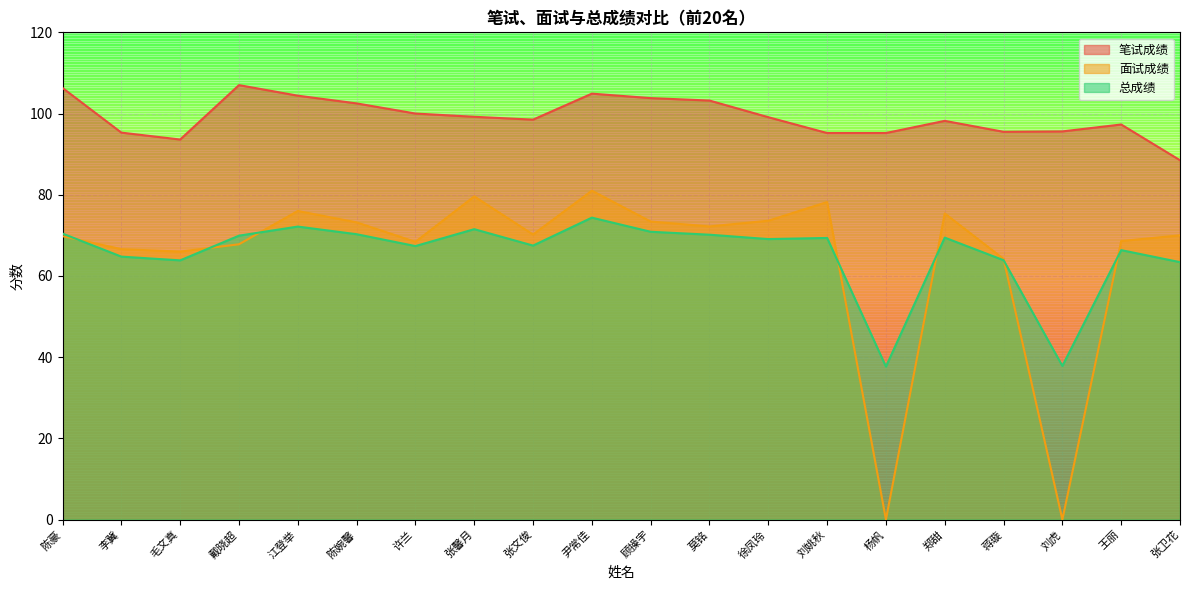

Reading left to right, extract all data points from this chart.

笔试成绩: 106.3	95.3	93.6	107.0	104.4	102.5	100.0	99.2	98.5	104.9	103.8	103.2	99.1	95.2	95.2	98.2	95.5	95.6	97.3	88.5
面试成绩: 69.8	66.6	66.0	67.8	76.0	73.2	68.4	79.6	70.2	81.0	73.4	72.2	73.6	78.2	0.0	75.4	64.2	0.0	68.6	70.0
总成绩: 70.4	64.8	63.8	69.9	72.2	70.3	67.4	71.5	67.5	74.4	70.9	70.2	69.1	69.4	37.7	69.4	63.9	37.8	66.4	63.4